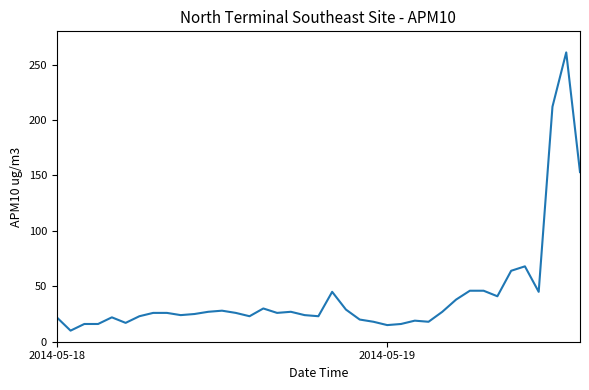

What is the greatest value displayed?

261